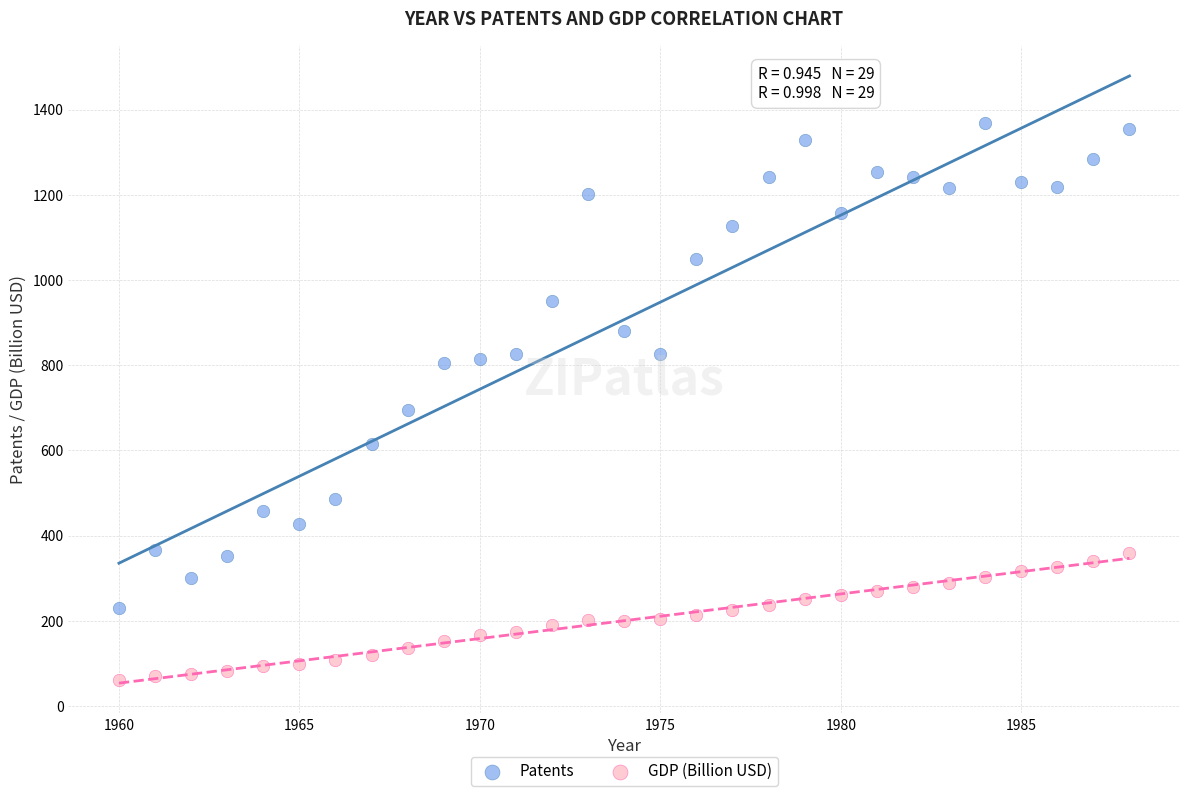

Which series reaches the minimum Y coordinate?

GDP (Billion USD)